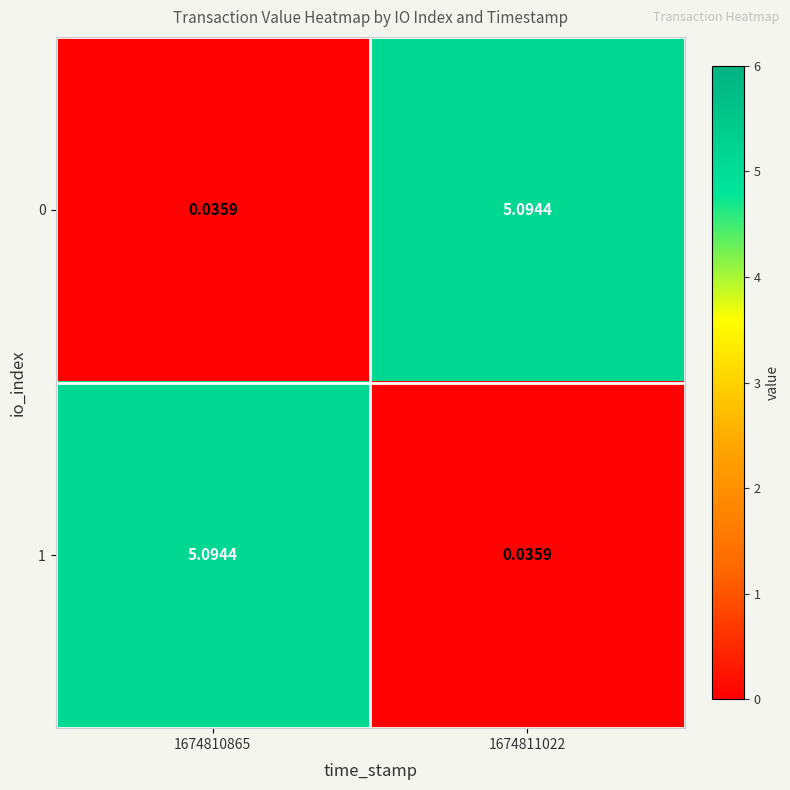

At 1674810865, list the series in order from smallest to largest.

0, 1